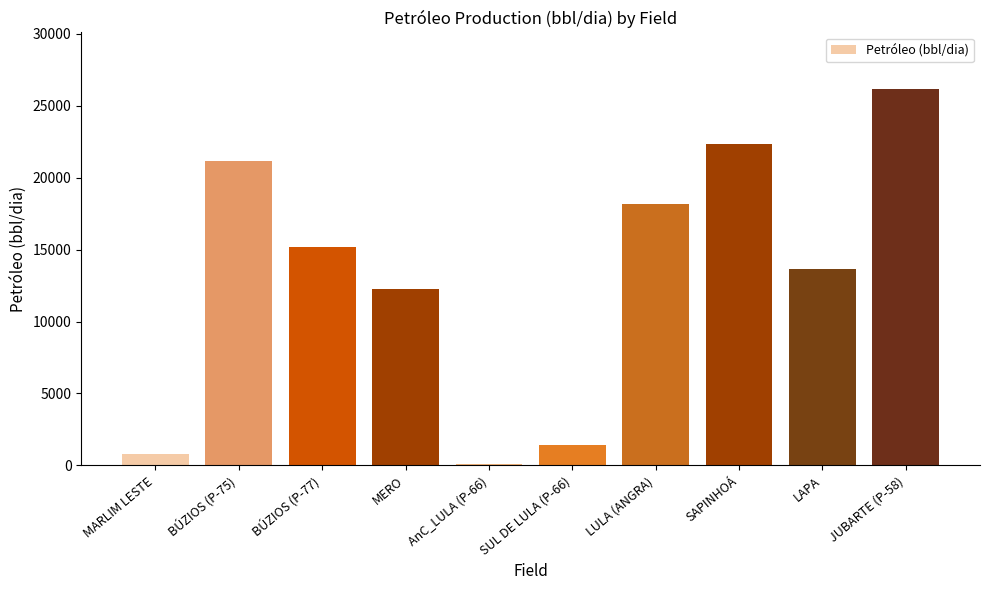

Are the bars grouped side by side (vs. stacked)?

No